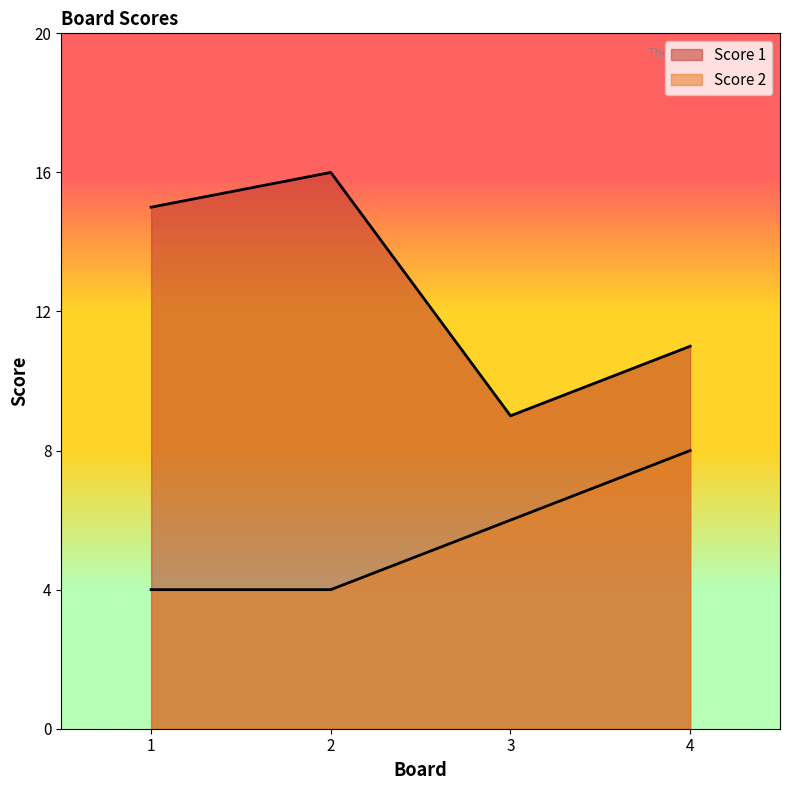

List the series in order of their peak value, highest first.

Score 1, Score 2